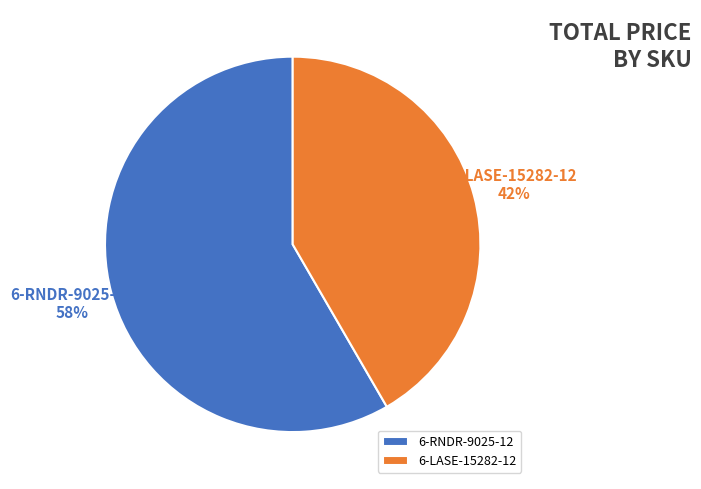

Is the sum of 6-RNDR-9025-12 and 6-LASE-15282-12 greater than half?

Yes